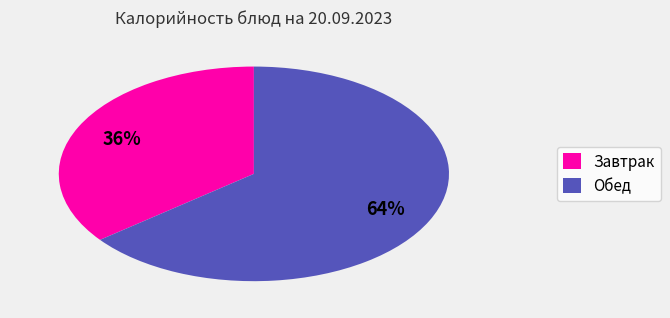

Which has a higher value, Обед or Завтрак?

Обед